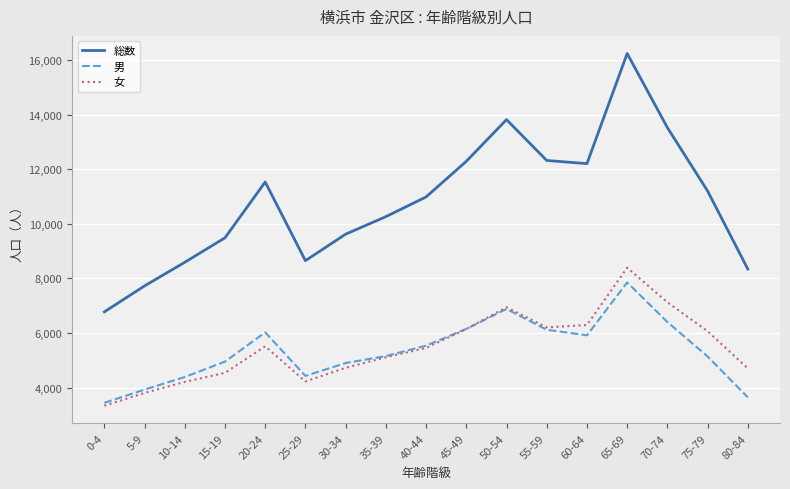

Which series has the widest spread of values?

総数